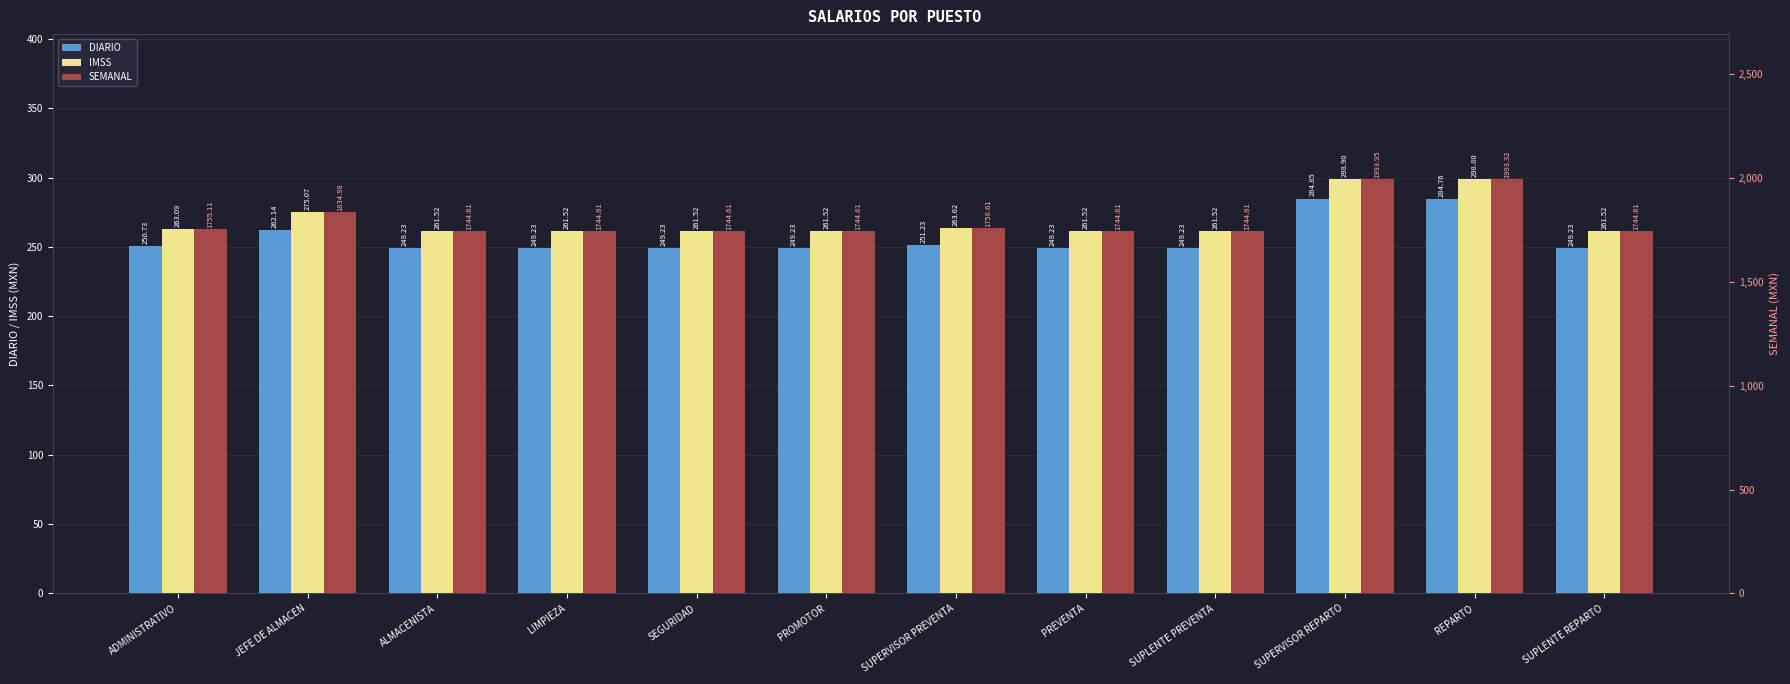

What position from the left is SUPLENTE PREVENTA?

9